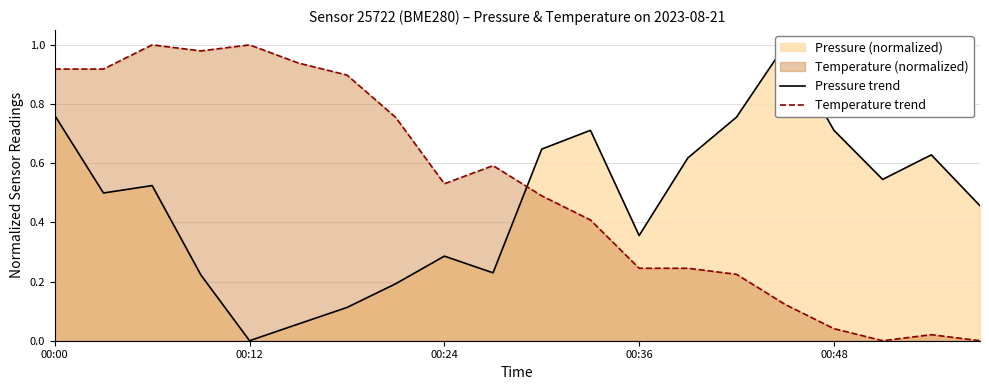

Is the value of Pressure trend at 17 greater than the value of Temperature trend at 9?

No